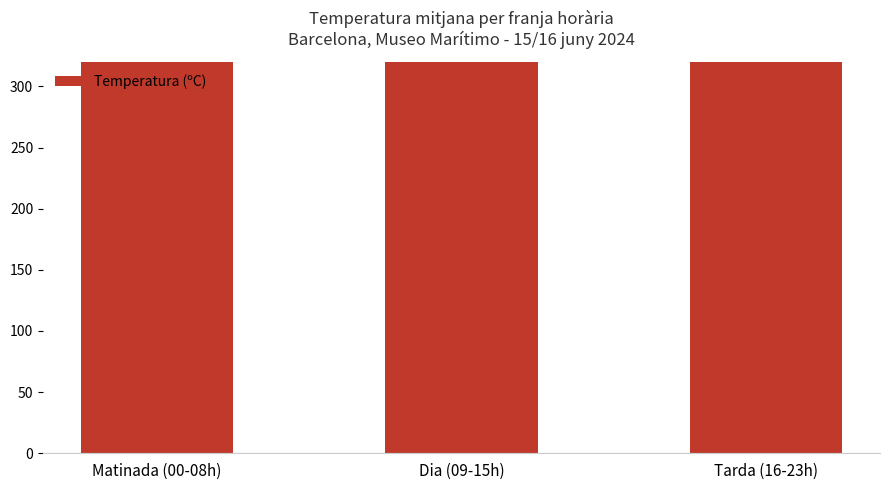

Rank the categories by value from lowest to highest.

Tarda (16-23h), Matinada (00-08h), Dia (09-15h)